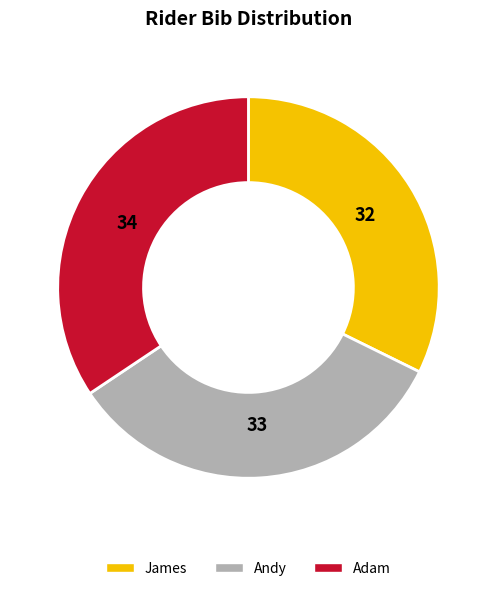

Is there a majority slice in this chart?

No